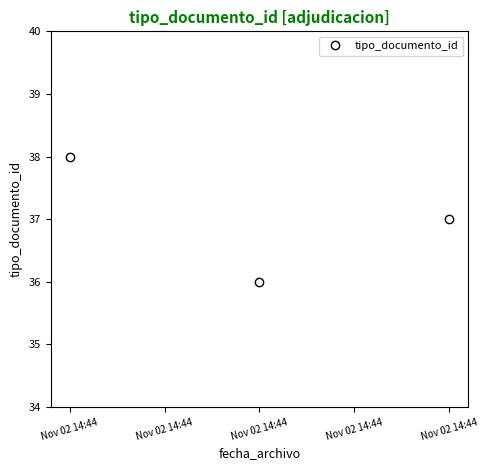

What is the value of the 3rd point from the left?

38